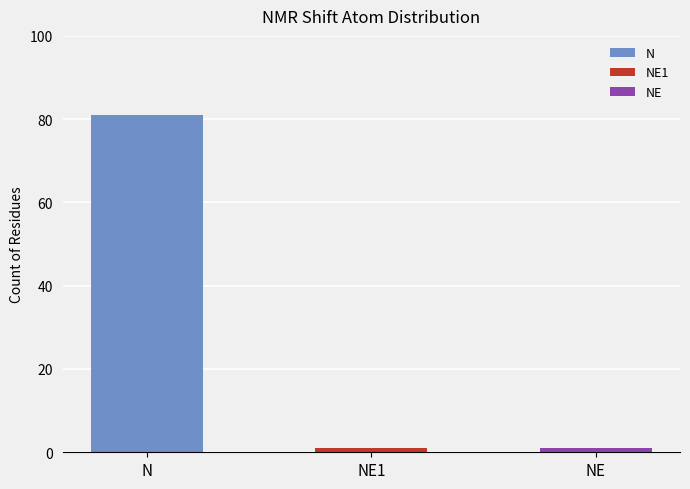

True or false: Mean X_shift has a value of 14.3 at 27.

False